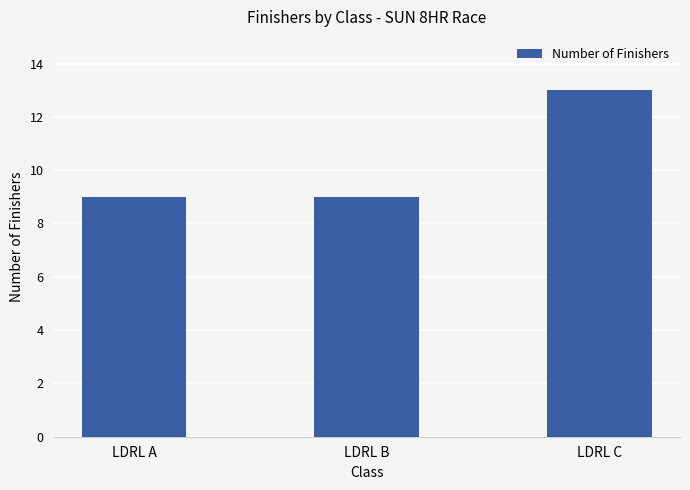

What is the ratio of the value at LDRL B to the value at LDRL C?

0.7